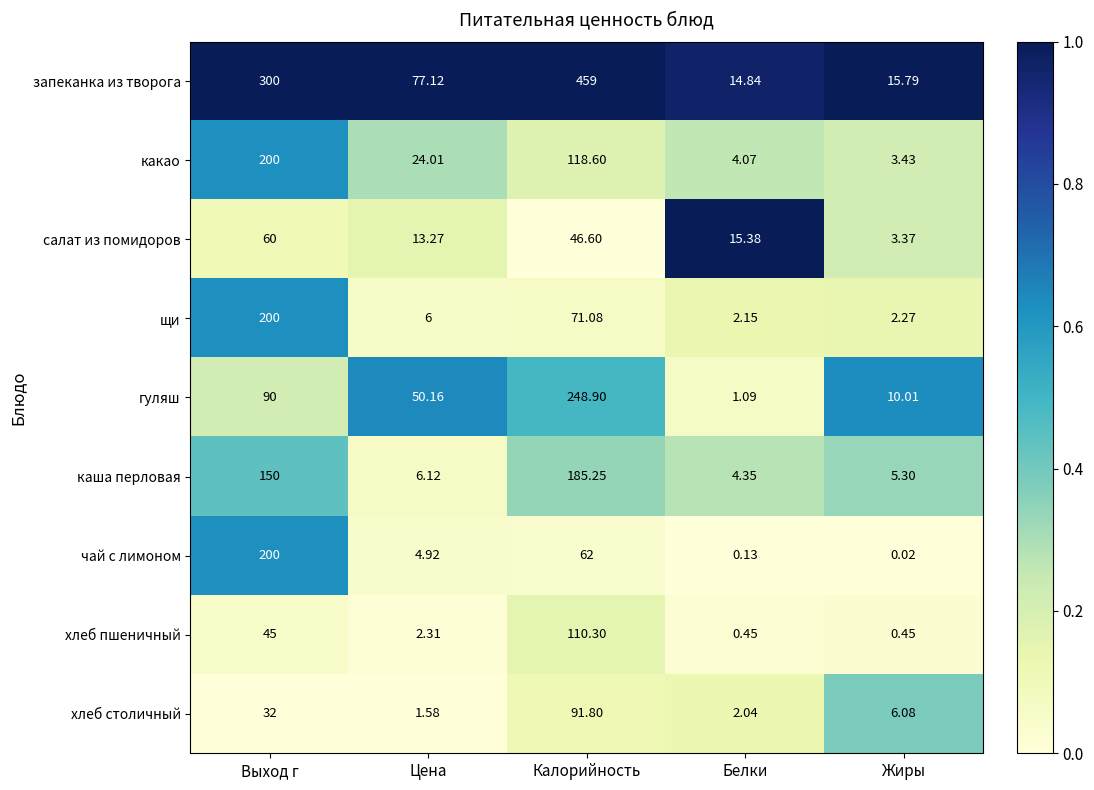

At which label does чай с лимоном reach its minimum?

Жиры